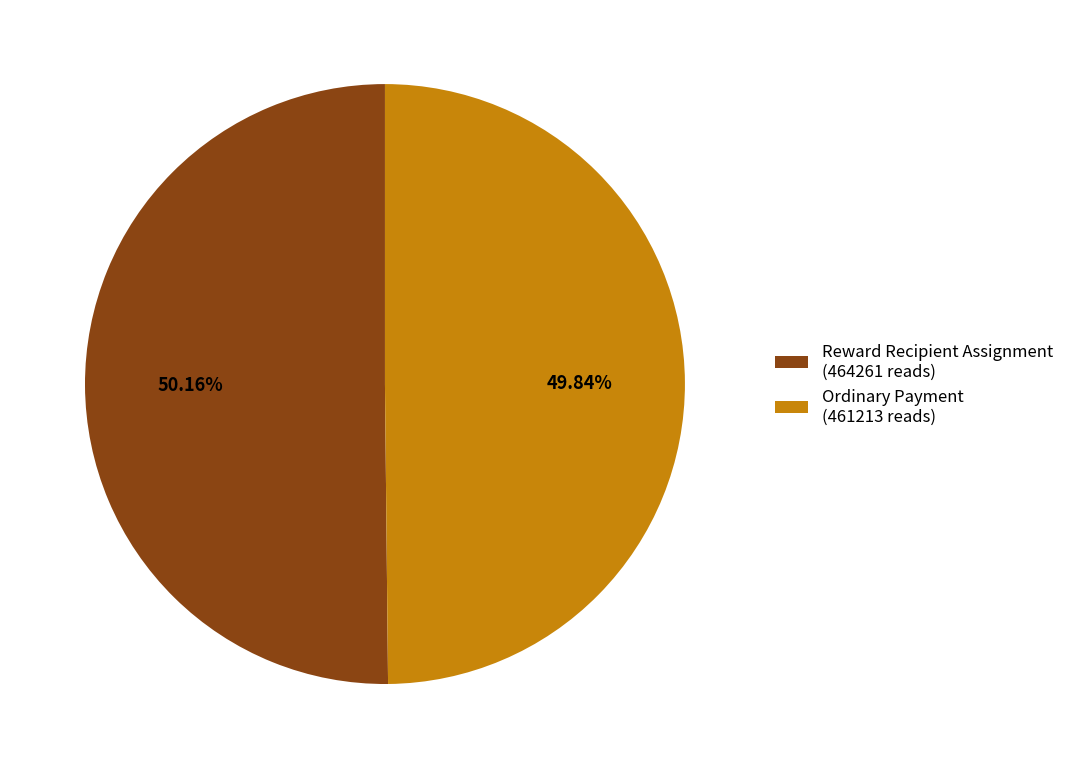

Combined, do Reward Recipient Assignment (464261 reads) and Ordinary Payment (461213 reads) account for over 50%?

Yes